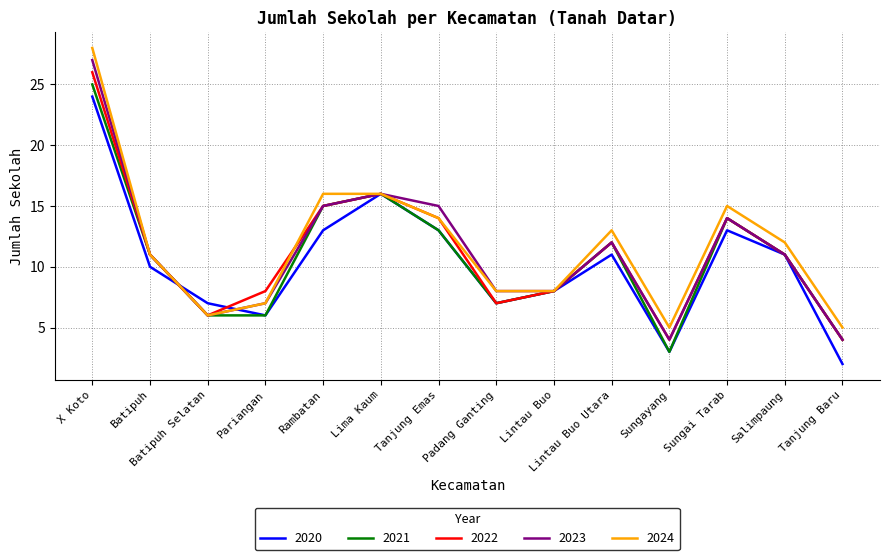

True or false: 2020 has a value of 3 at Tanjung Baru.

False